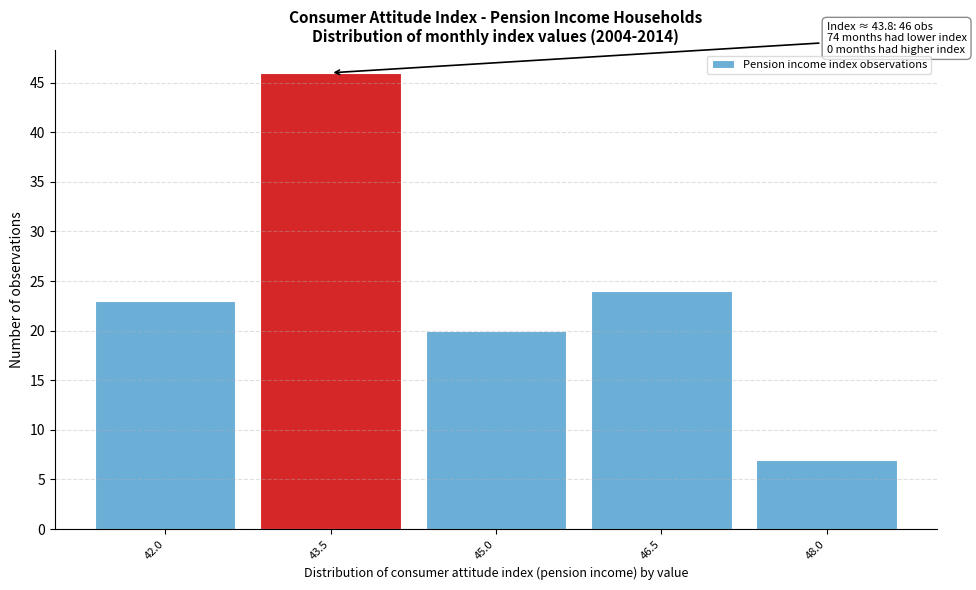

Reading left to right, what are all the values shown in this chart?

42.0=23	43.5=46	45.0=20	46.5=24	48.0=7